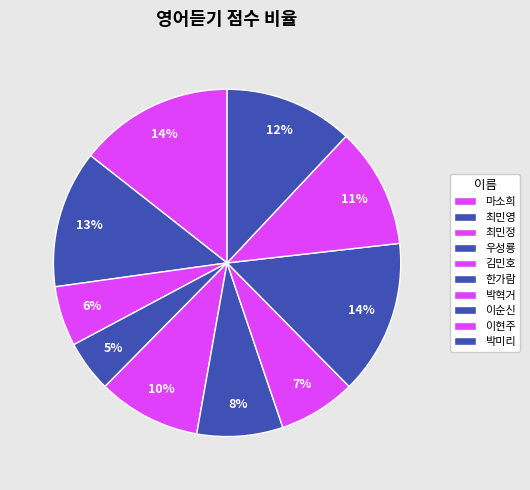

Does any single category account for the majority?

No